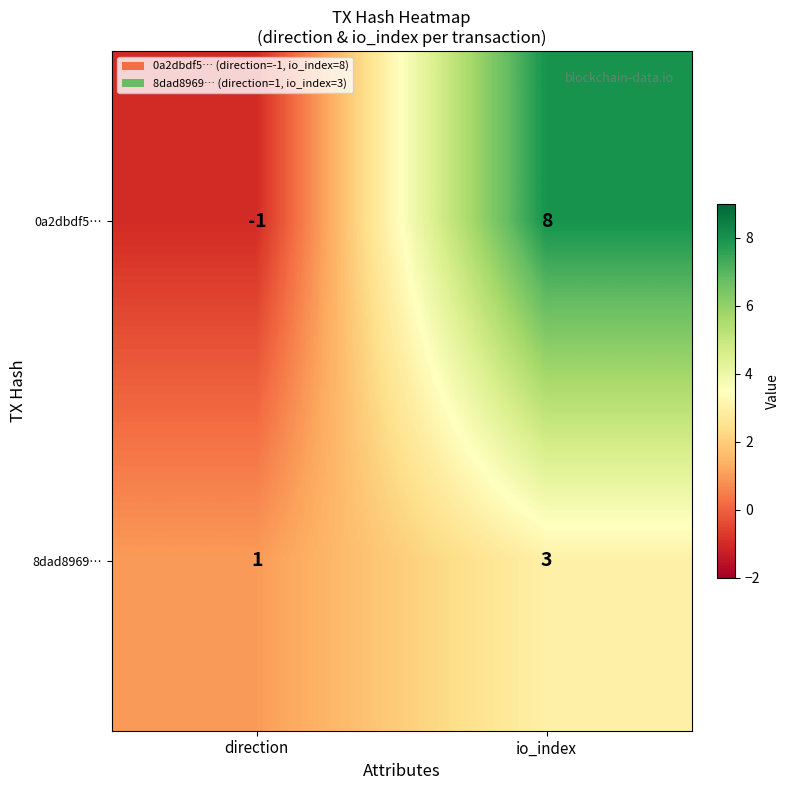

Reading right to left, extract all data points from this chart.

0a2dbdf5…: io_index=8	direction=-1
8dad8969…: io_index=3	direction=1